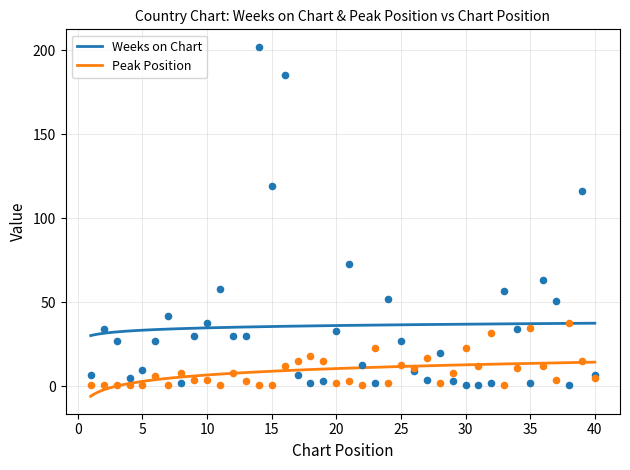

Which series has the widest spread of Y values?

Weeks on Chart